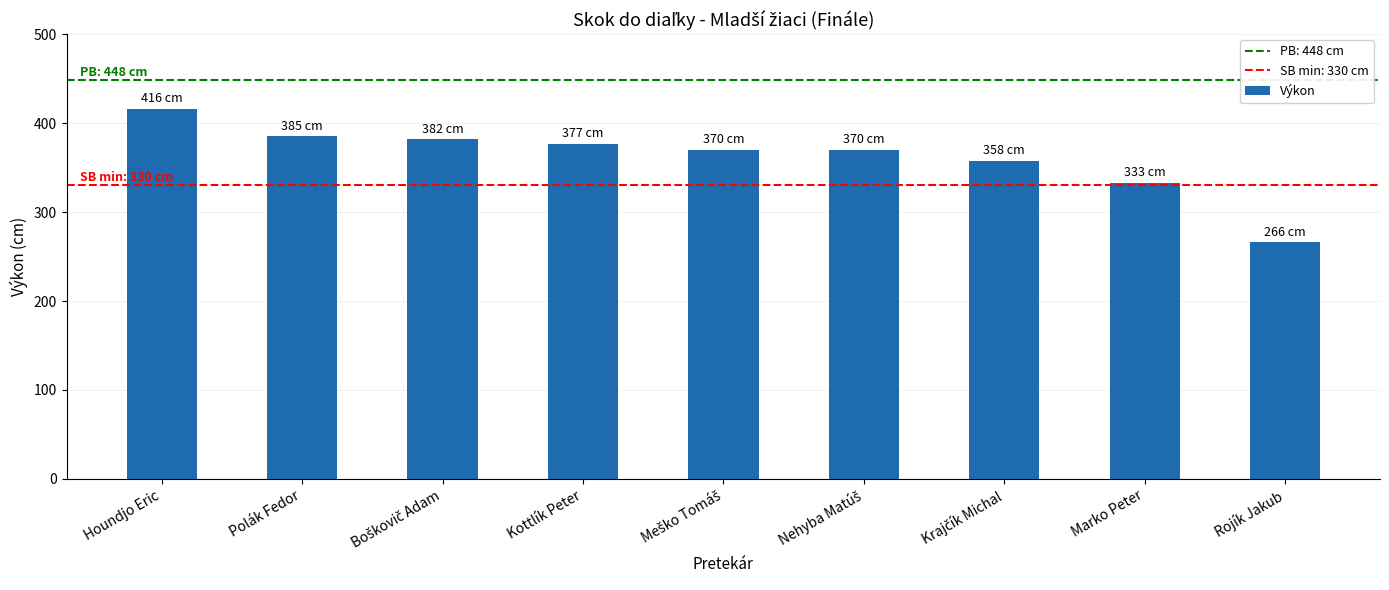

What is the label of the 8th bar from the right?

Polák Fedor